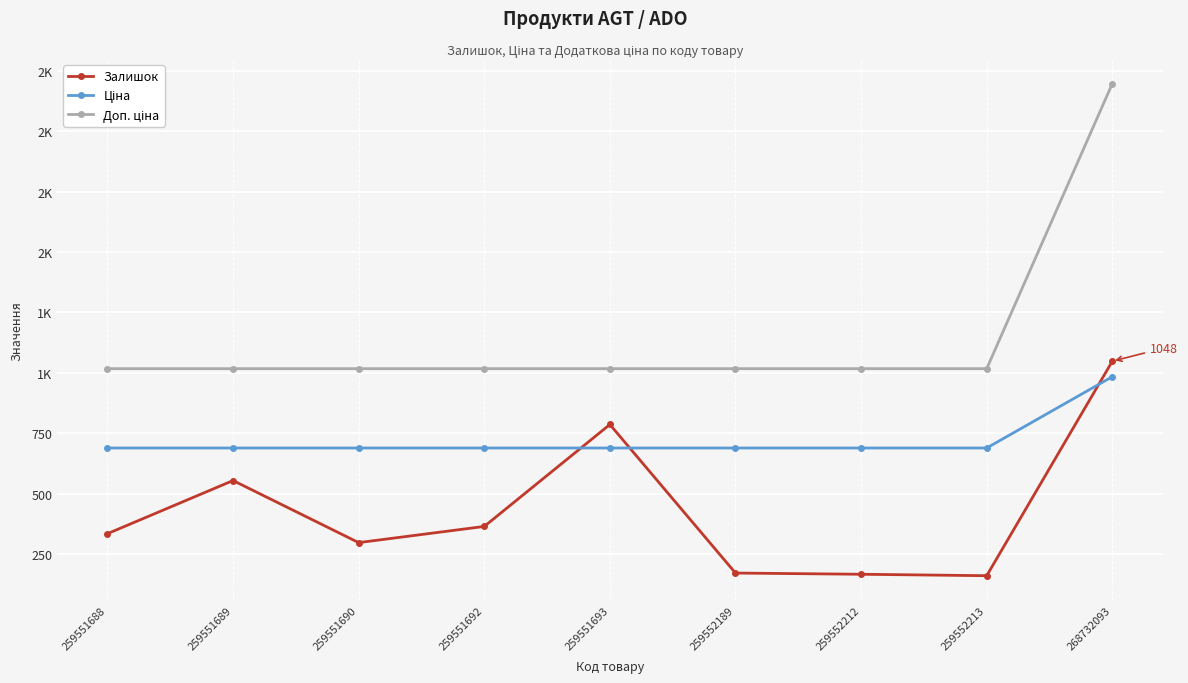

Reading left to right, extract all data points from this chart.

Залишок: 259551688=334.0	259551689=554.0	259551690=297.0	259551692=364.0	259551693=786.0	259552189=171.0	259552212=166.0	259552213=160.0	268732093=1048.0
Ціна: 259551688=688.7	259551689=688.7	259551690=688.7	259551692=688.7	259551693=688.7	259552189=688.7	259552212=688.7	259552213=688.7	268732093=984.0
Доп. ціна: 259551688=1017.2	259551689=1017.2	259551690=1017.2	259551692=1017.2	259551693=1017.2	259552189=1017.2	259552212=1017.2	259552213=1017.2	268732093=2197.3